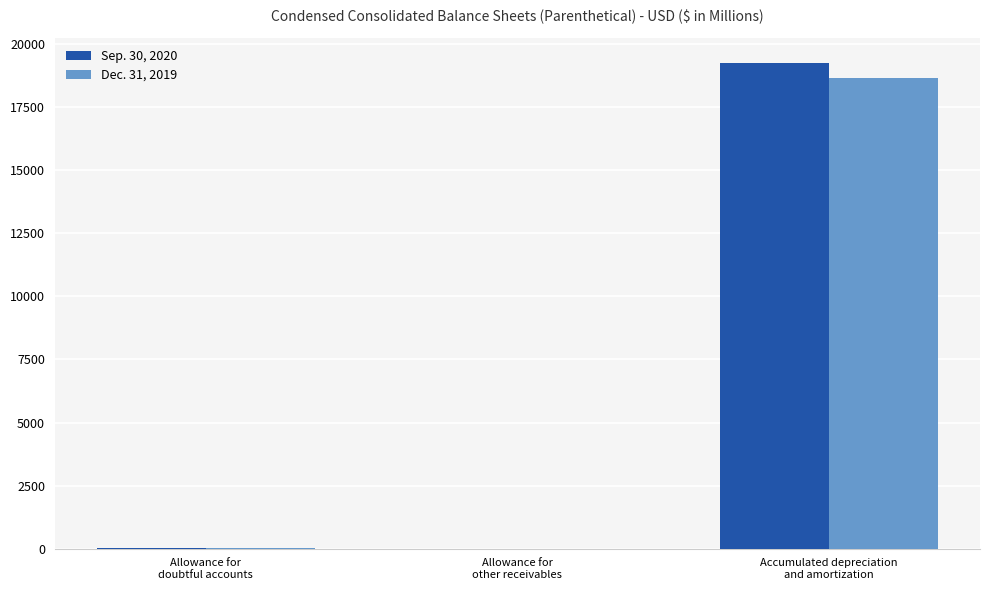

The value of Dec. 31, 2019 at Accumulated depreciation
and amortization is 18657. True or false?

True